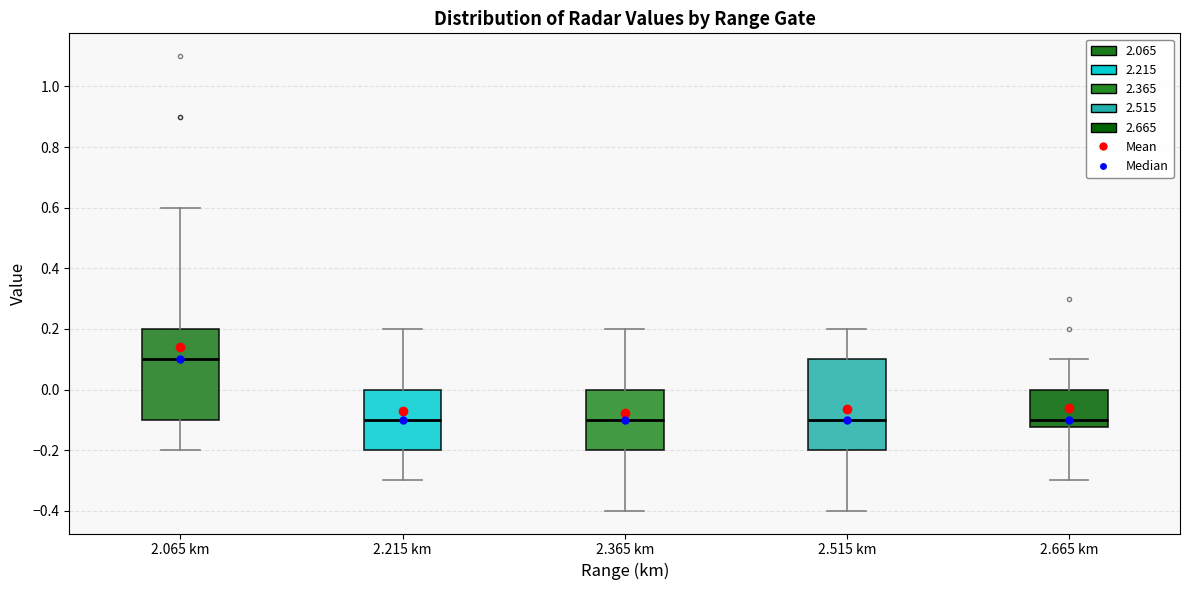

Reading left to right, transcribe this box plot: for each box, give where its median line is, the range the box spans, and where its two whiskers end, as read against the y-axis. The values are not printed on the chart, so give them approximately, as read against the axis.

2.065 km: median 0.10, box -0.10 to 0.20, whiskers -0.20 to 0.60
2.215 km: median -0.10, box -0.20 to 0.00, whiskers -0.30 to 0.20
2.365 km: median -0.10, box -0.20 to 0.00, whiskers -0.40 to 0.20
2.515 km: median -0.10, box -0.20 to 0.10, whiskers -0.40 to 0.20
2.665 km: median -0.10, box -0.12 to 0.00, whiskers -0.30 to 0.10